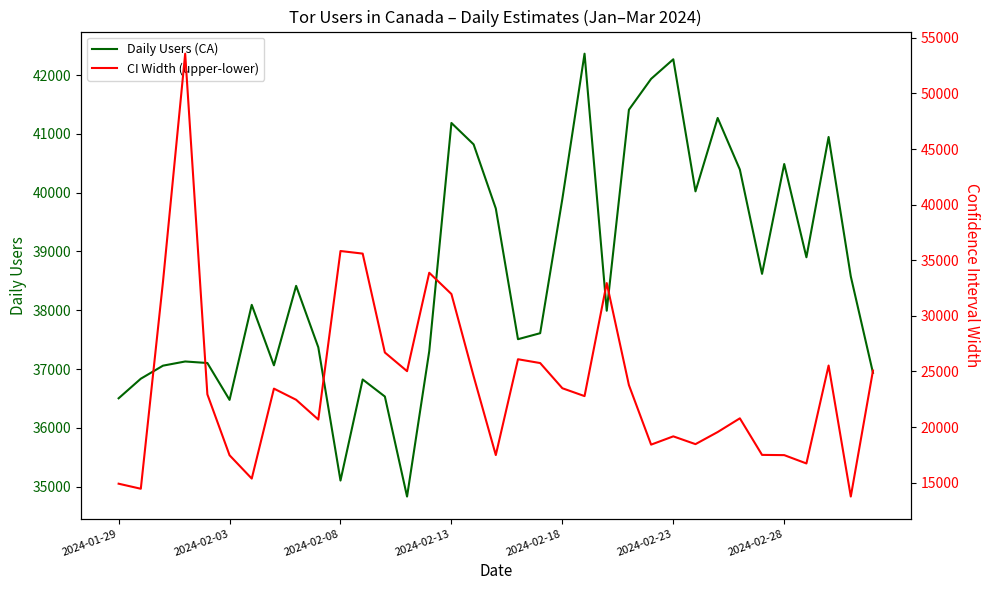

What is the minimum value for Daily Users (CA)?

34832